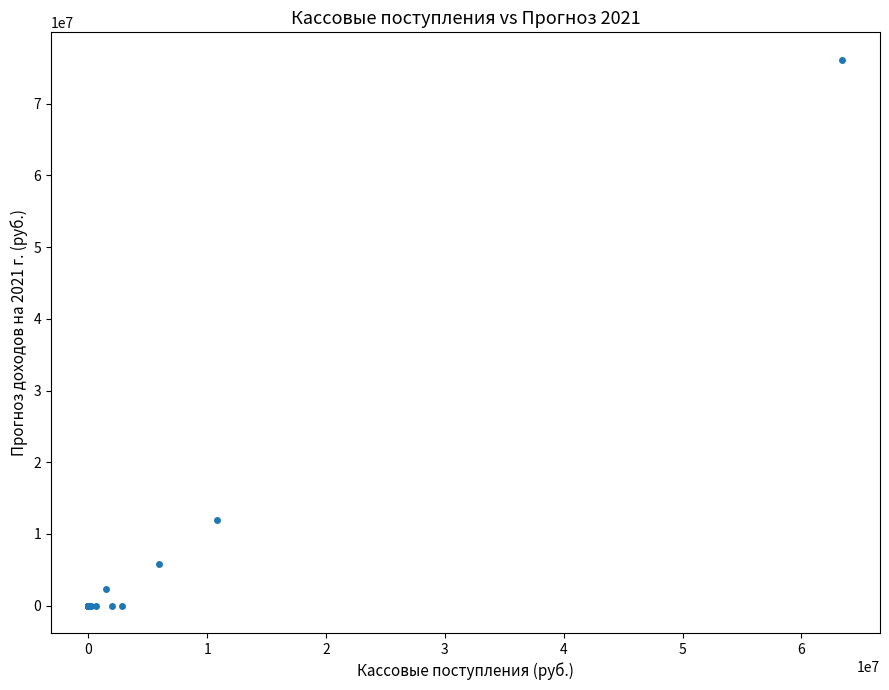

What Y value in the scatter plot is closest to 38066550?

11919830.0